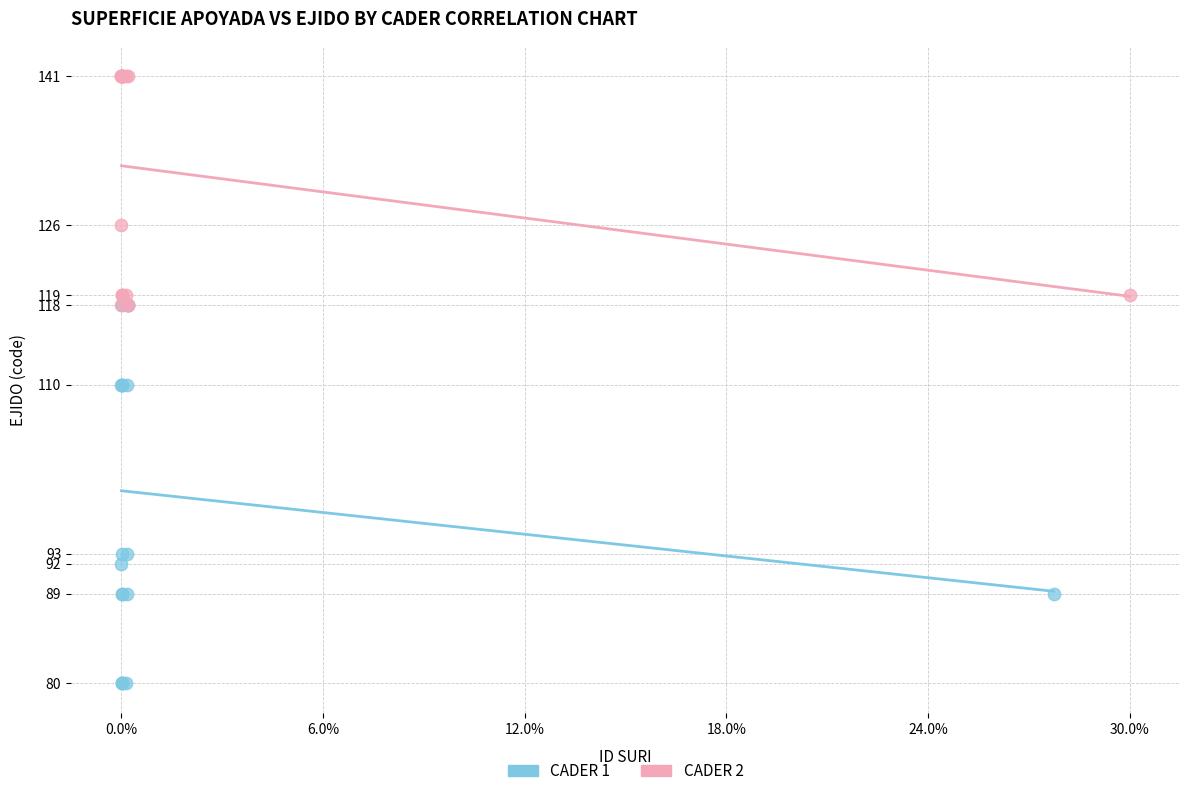

Which series reaches the maximum Y coordinate?

CADER 2